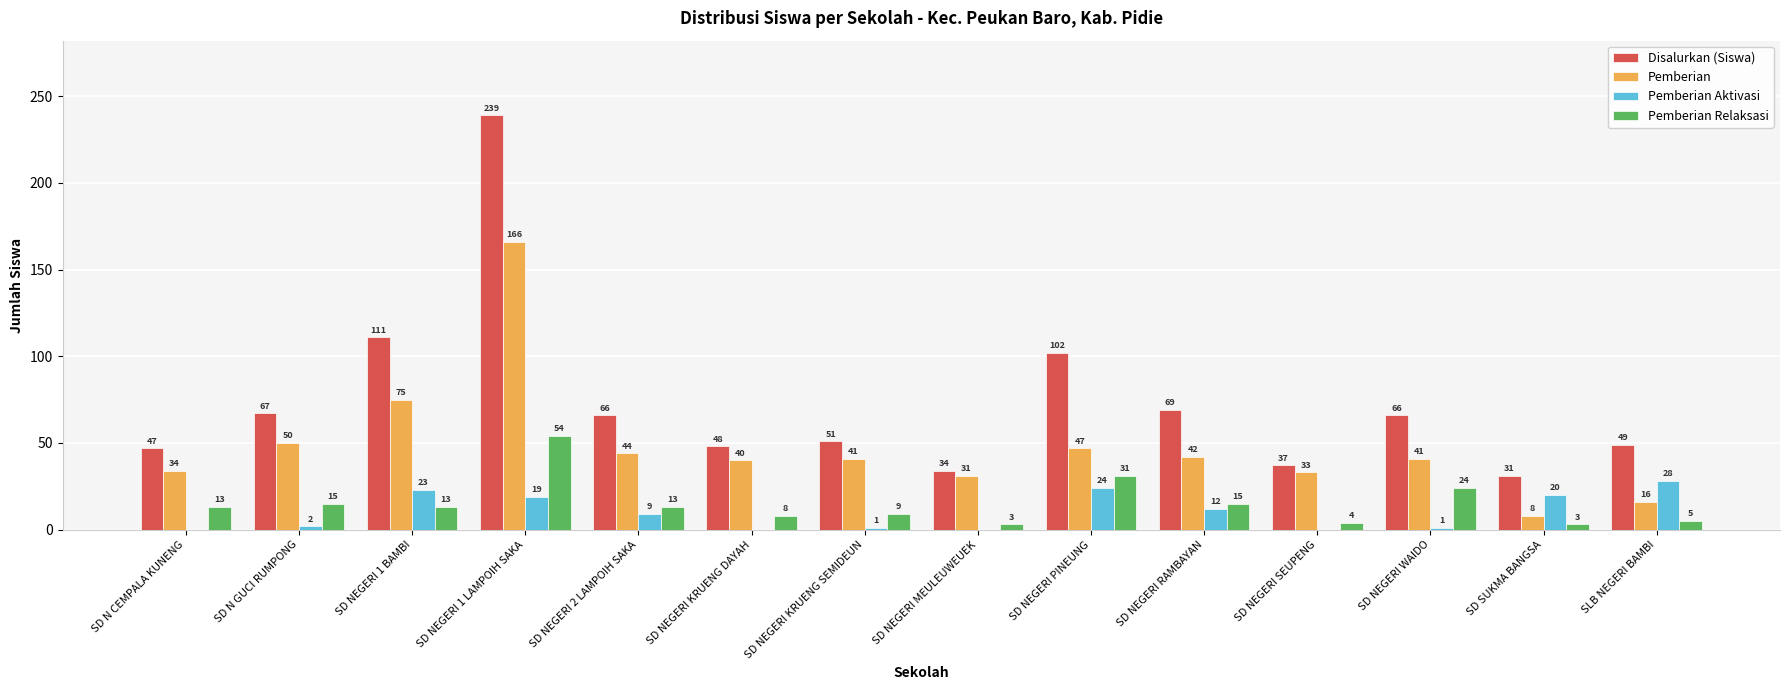

Reading left to right, what are all the values shown in this chart?

Disalurkan (Siswa): 47	67	111	239	66	48	51	34	102	69	37	66	31	49
Pemberian: 34	50	75	166	44	40	41	31	47	42	33	41	8	16
Pemberian Aktivasi: 0	2	23	19	9	0	1	0	24	12	0	1	20	28
Pemberian Relaksasi: 13	15	13	54	13	8	9	3	31	15	4	24	3	5